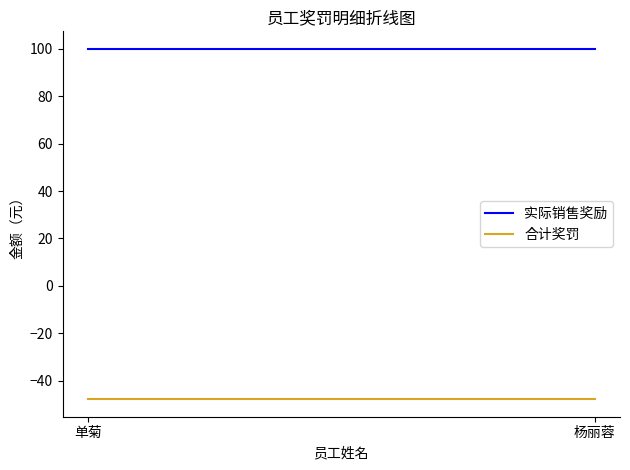

At which label does 实际销售奖励 reach its minimum?

单菊